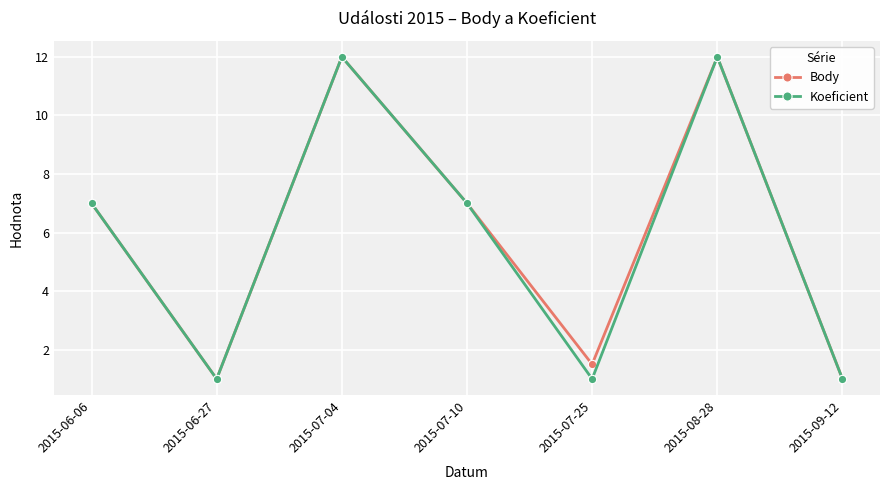

What is the spread (max minus min) of values at 2015-07-25?

0.5